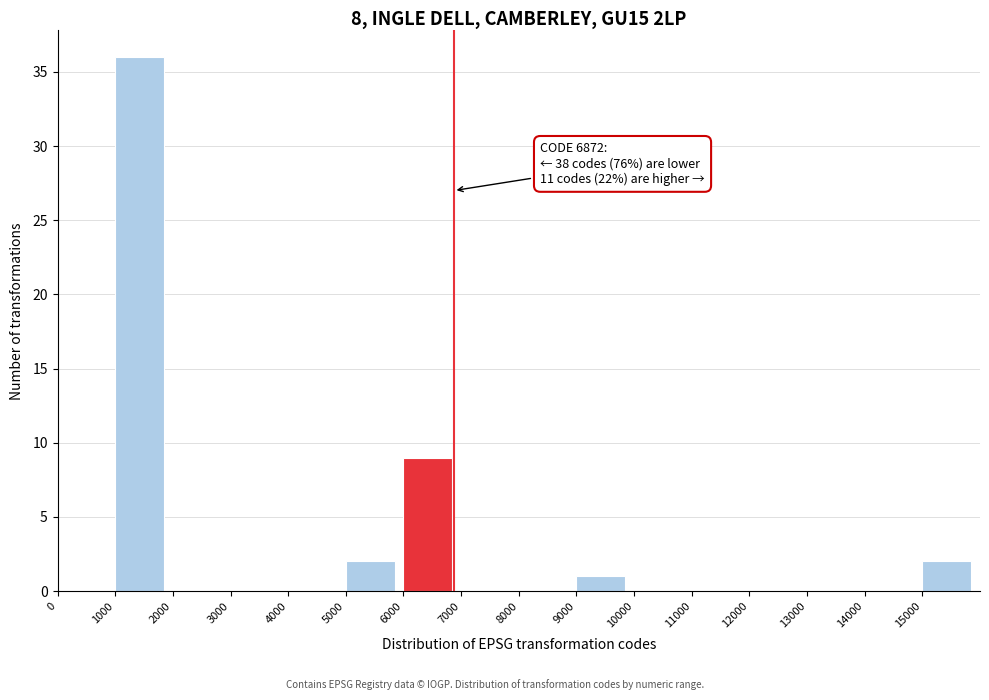

Over which range of the x-axis is the bar tallest?

1000 to 2000